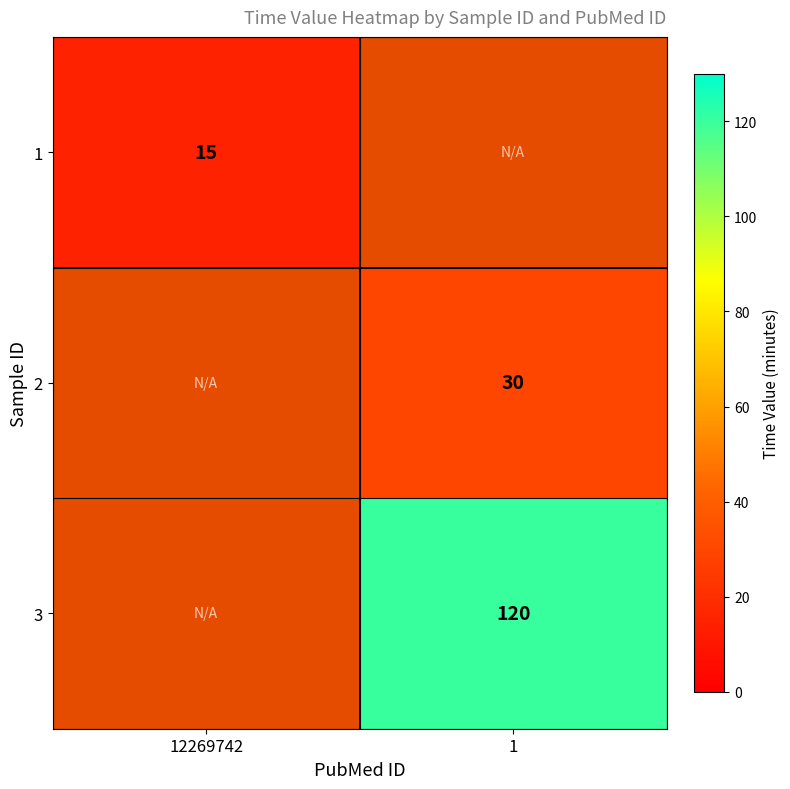

The 2 series shows 30 at 1. True or false?

True